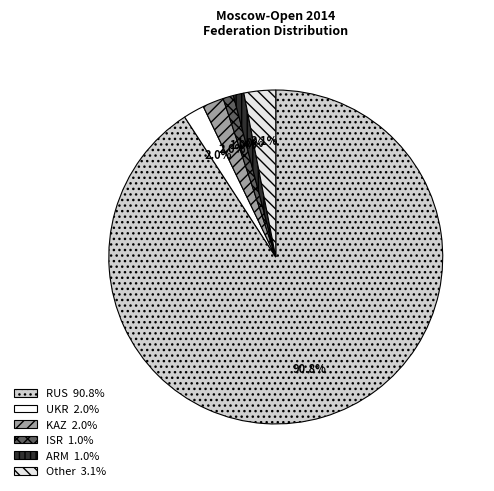

Rank the categories by value from highest to lowest.

RUS, Other, UKR, KAZ, ISR, ARM